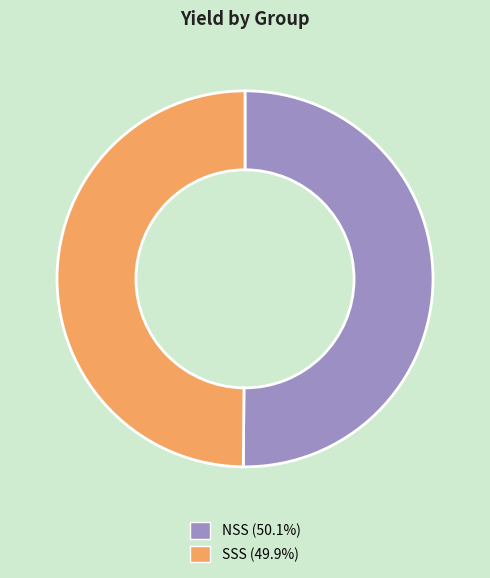

What is the ratio of the value at NSS to the value at SSS?

1.0